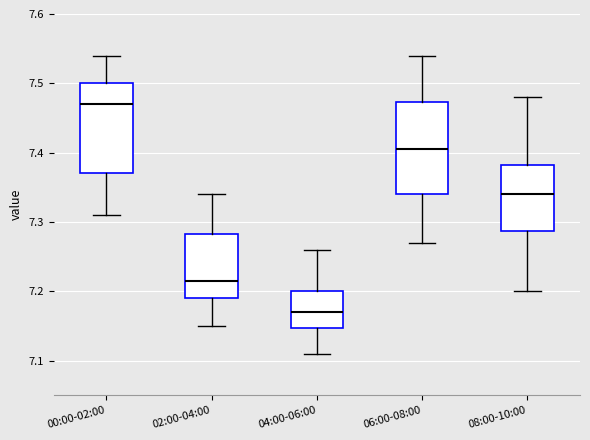

Which box's median line is the lowest?

04:00-06:00